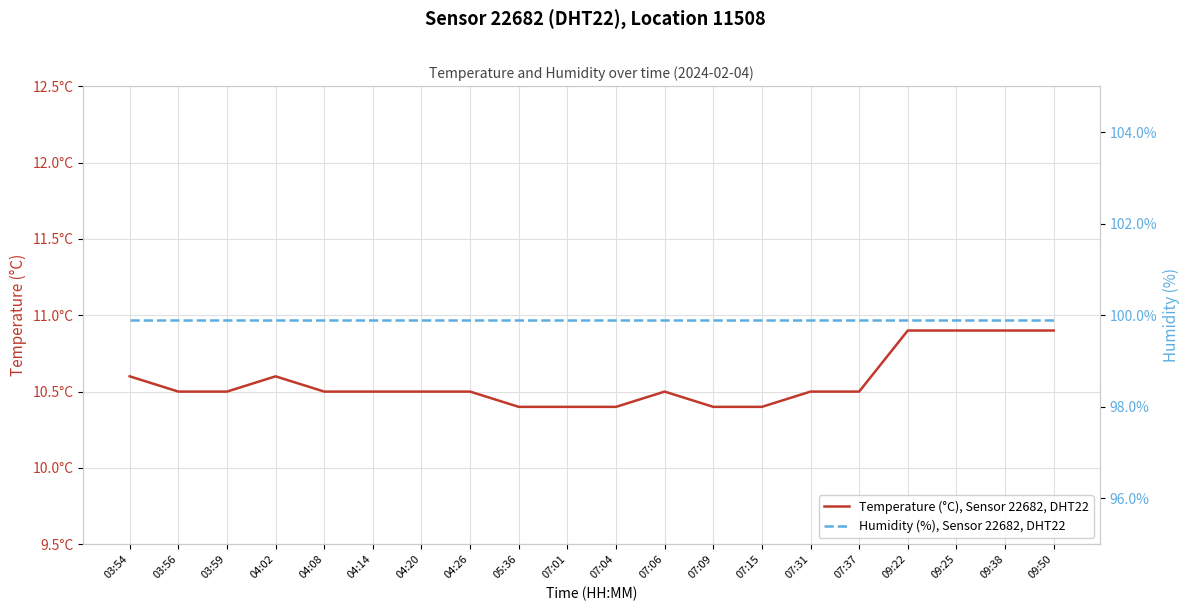

How many lines are shown in the chart?

2